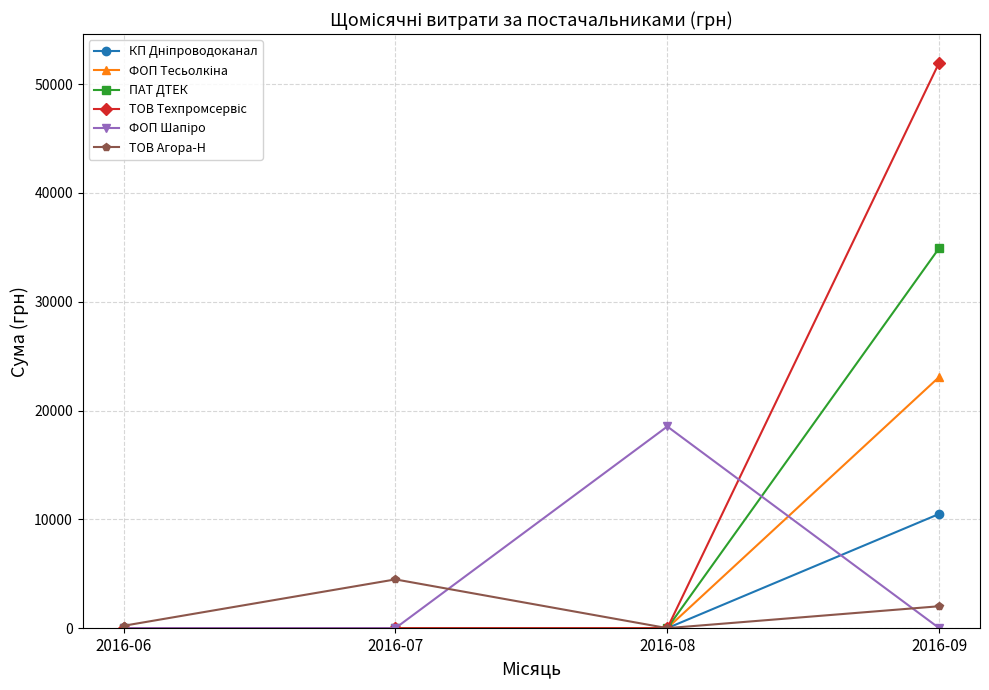

What is the maximum value for ТОВ Агора-Н?

4479.0